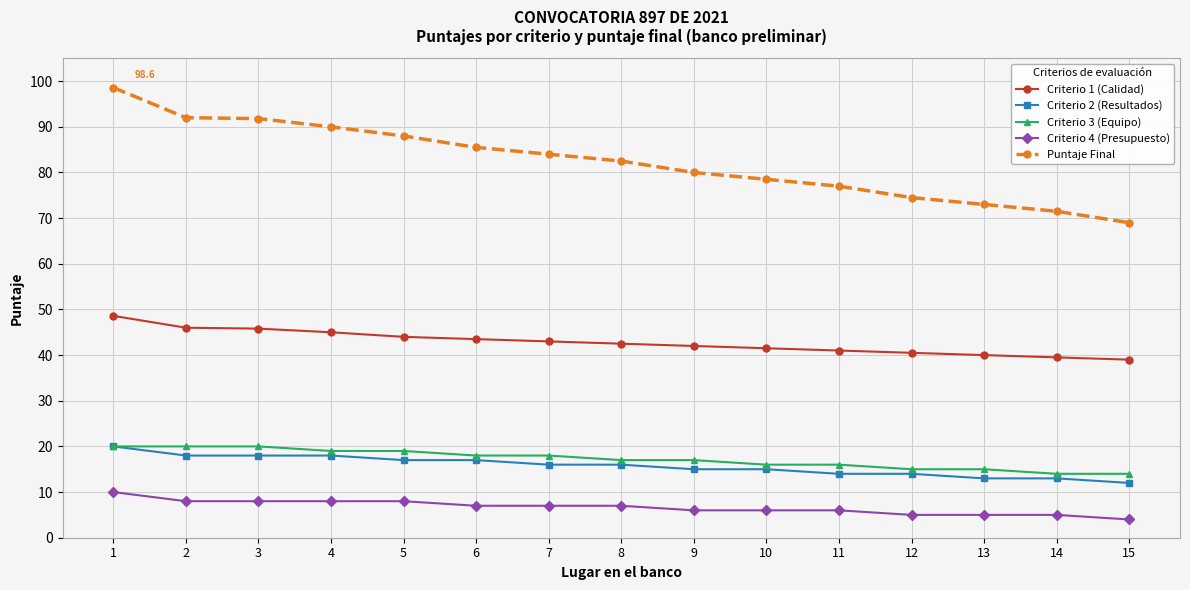

At which category is the sum across all series the highest?

1